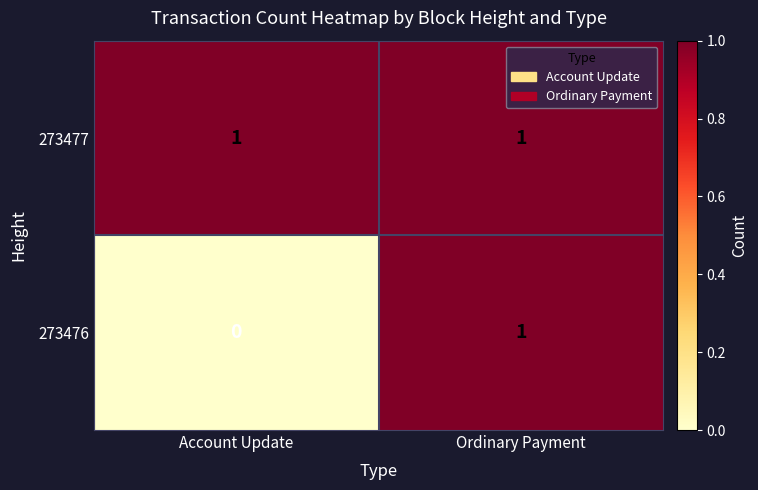

True or false: 273477 has a value of 1 at Account Update.

True